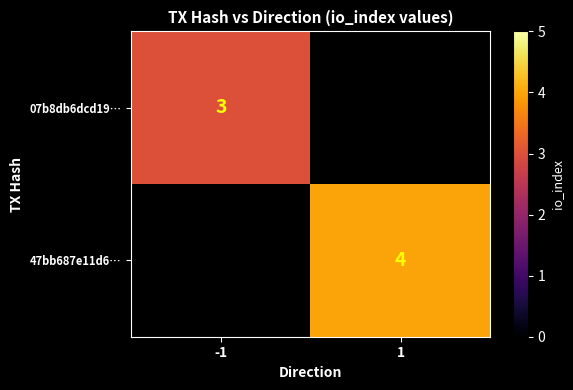

True or false: 47bb687e11d6… has a value of 4 at 1.

True